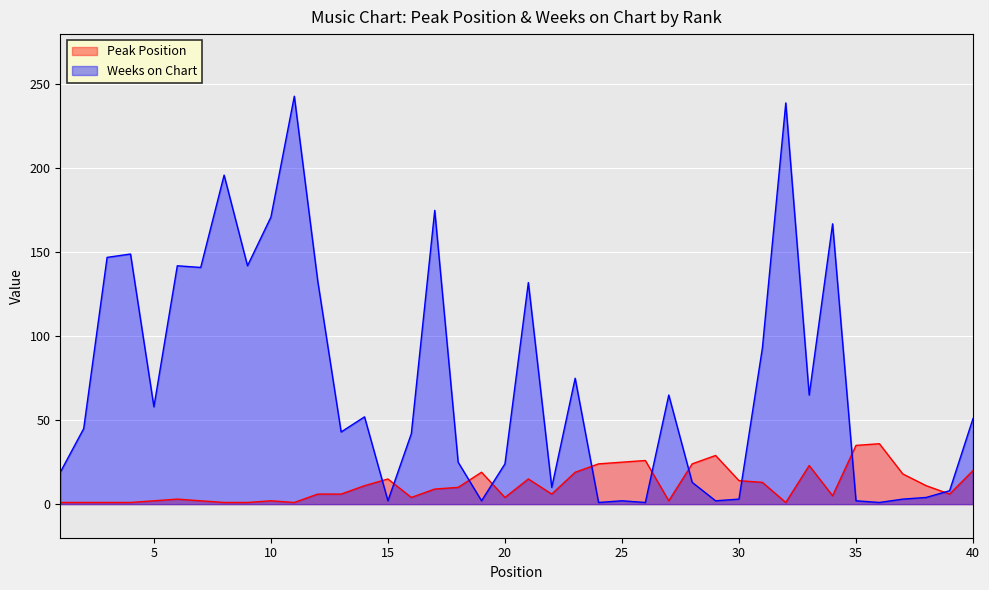

List the series in order of their overall mean, lowest first.

Peak Position, Weeks on Chart